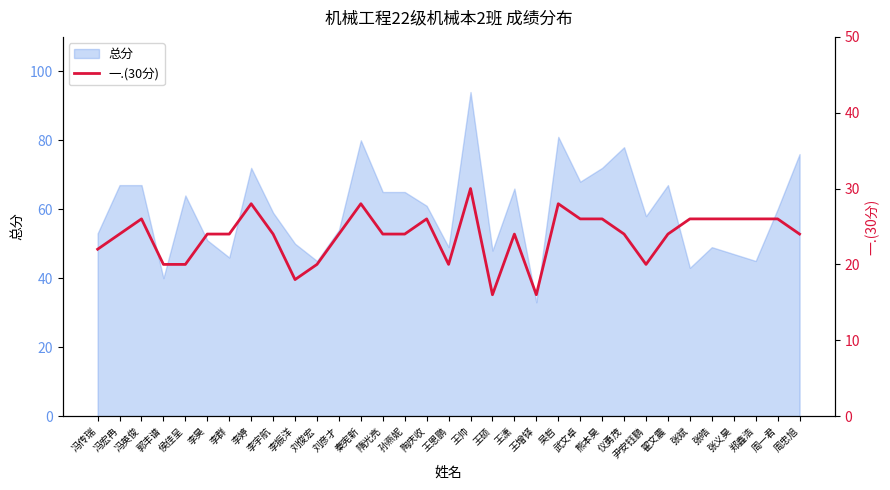

How many points are lower than both their immediate neighbors (excluding endpoints)?

5